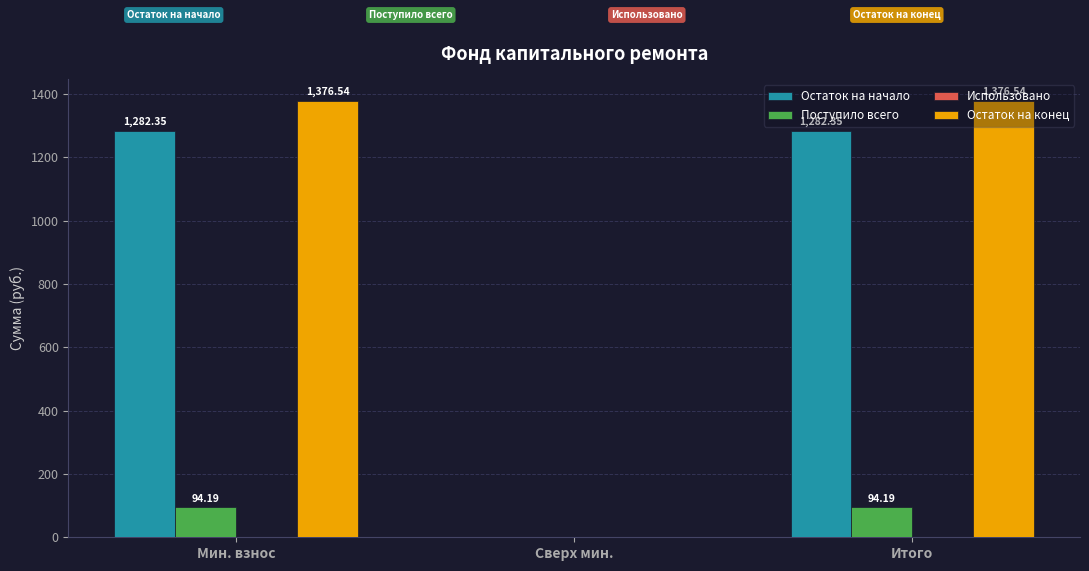

How many categories are shown in the chart?

3